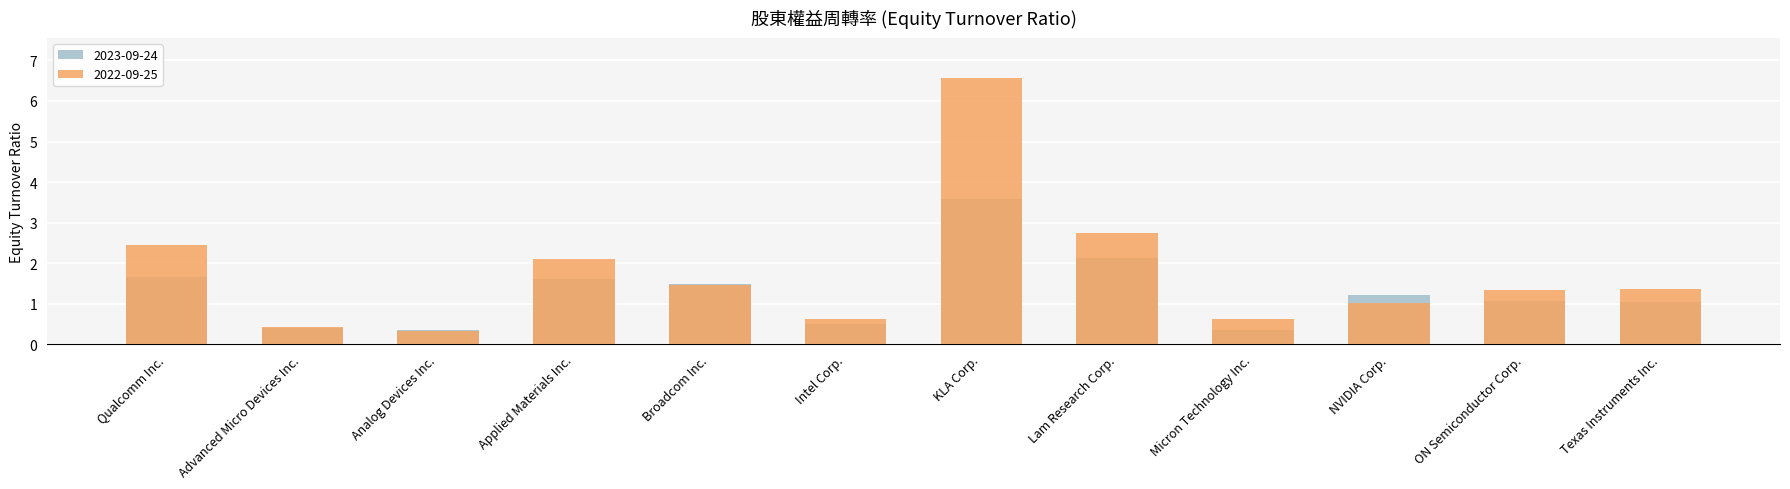

Is the value of 2022-09-25 at Lam Research Corp. greater than the value of 2023-09-24 at Texas Instruments Inc.?

Yes